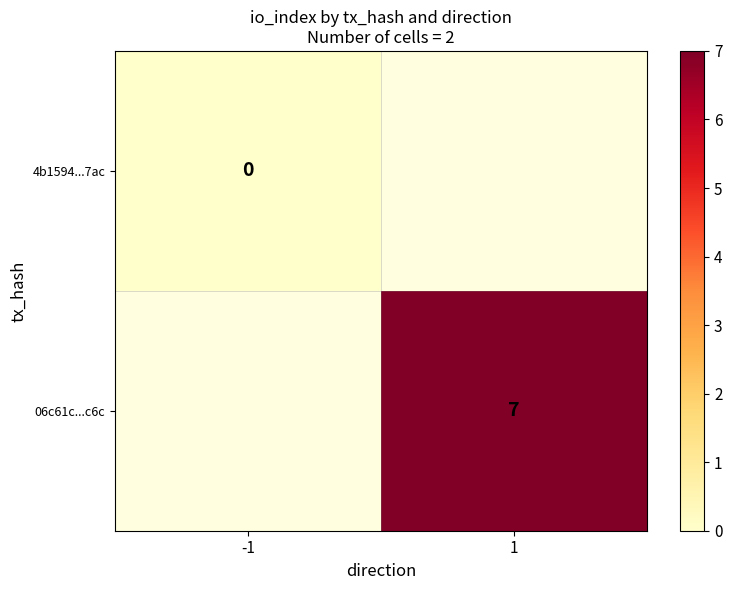

At how many categories does at least one series exceed 5?

1